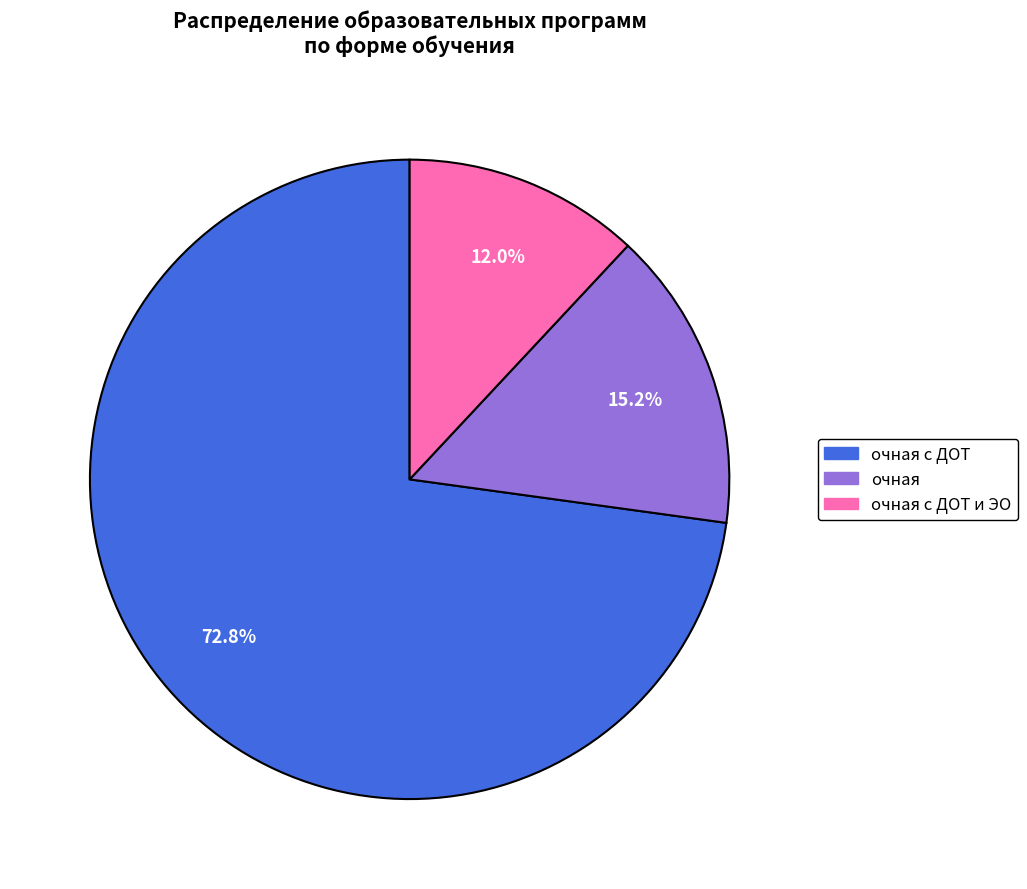

Is there a majority slice in this chart?

Yes